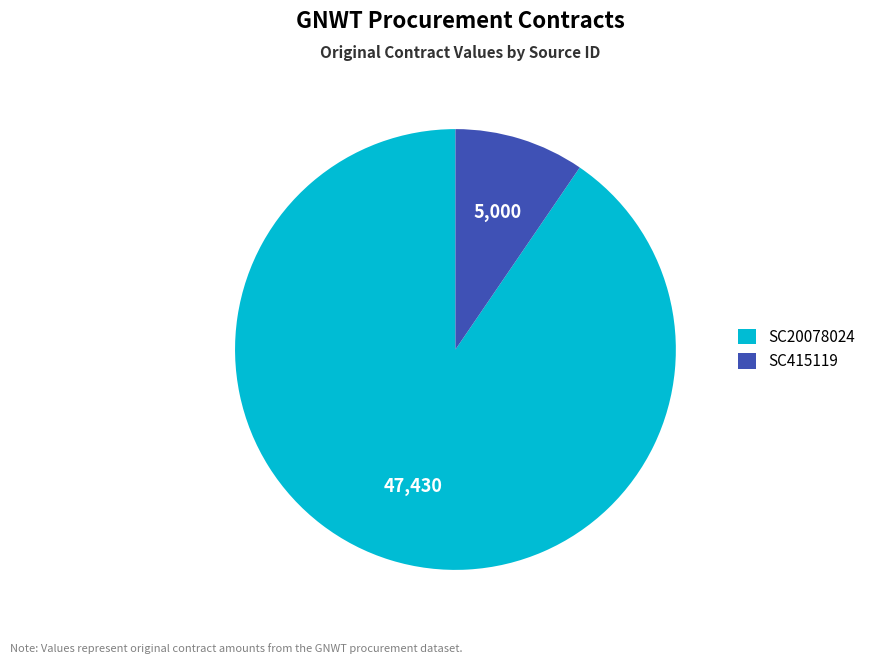

What is the largest slice in the pie chart?

SC20078024